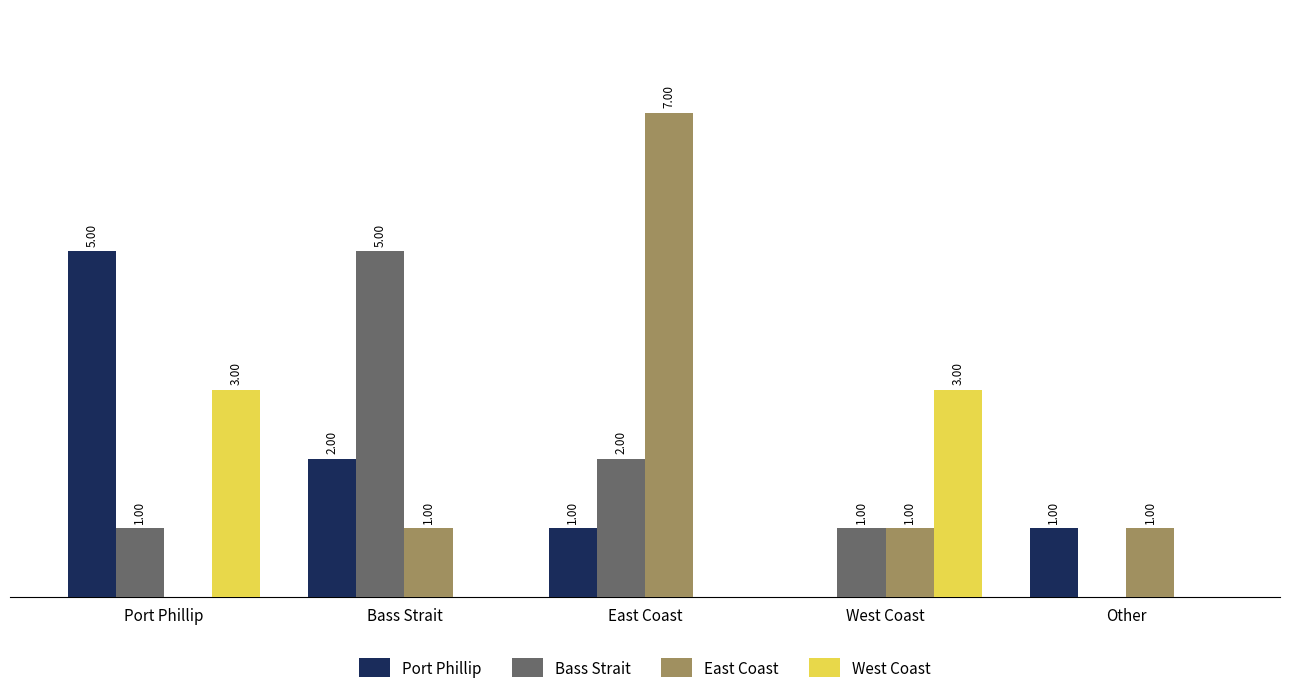

At which label does East Coast reach its peak?

East Coast